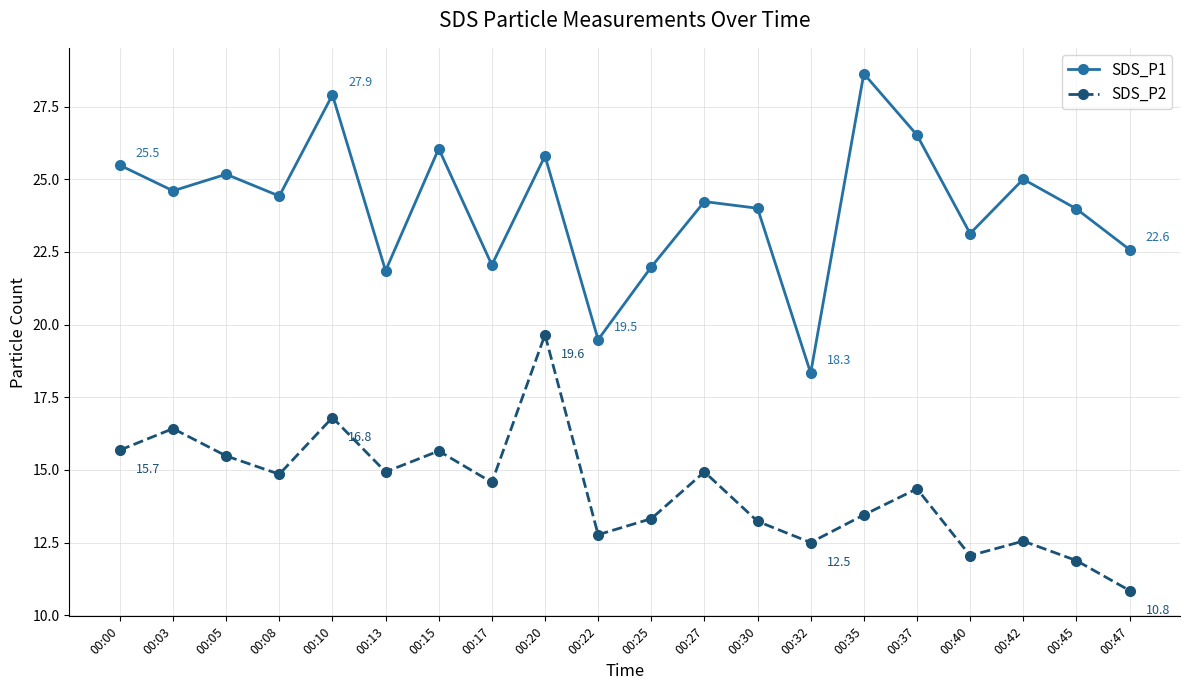

Rank the series by their average value, from highest to lowest.

SDS_P1, SDS_P2